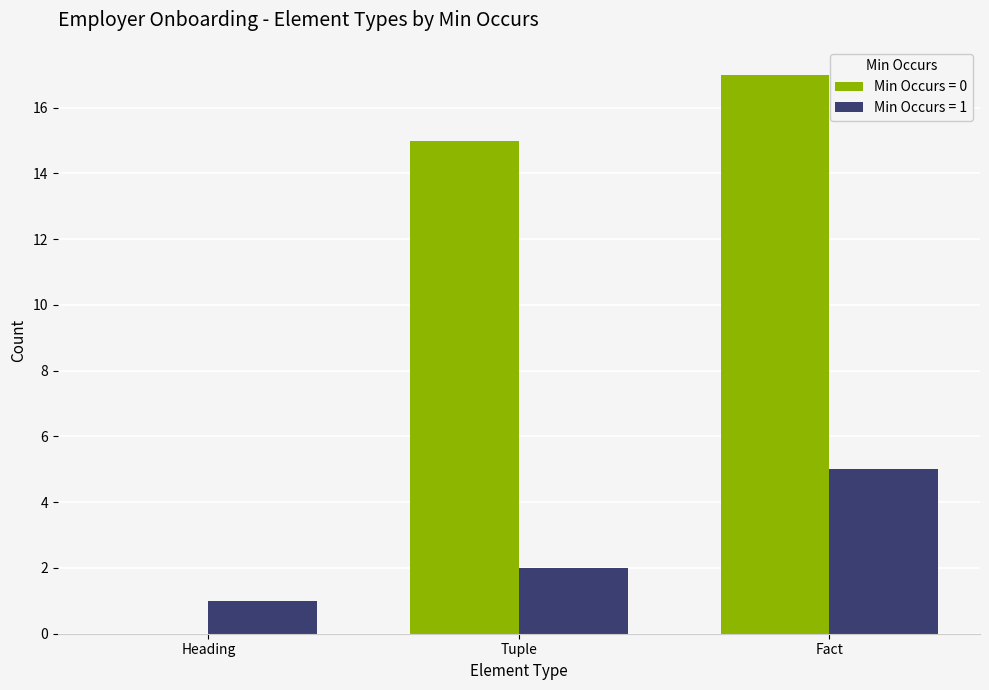

The value of Min Occurs = 0 at Tuple is 15. True or false?

True